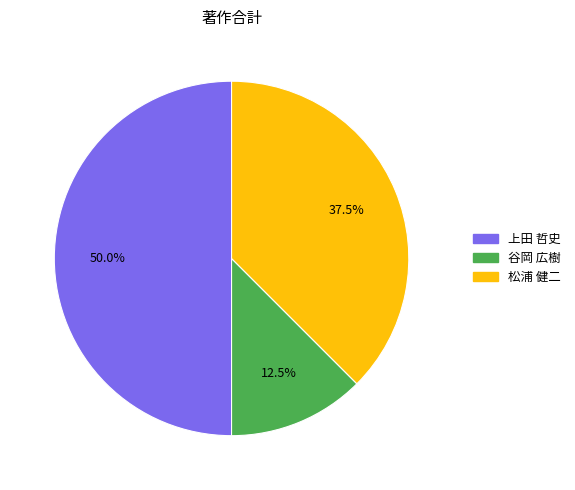

What percentage is NOT represented by 谷岡 広樹?

87.5%